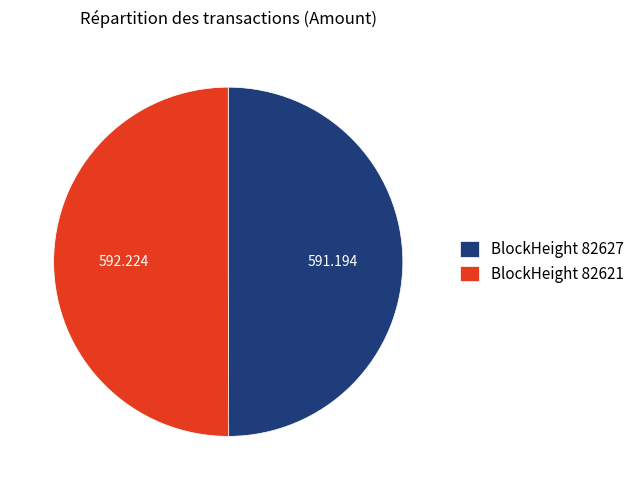

Do BlockHeight 82627 and BlockHeight 82621 together represent more than half of the pie?

Yes